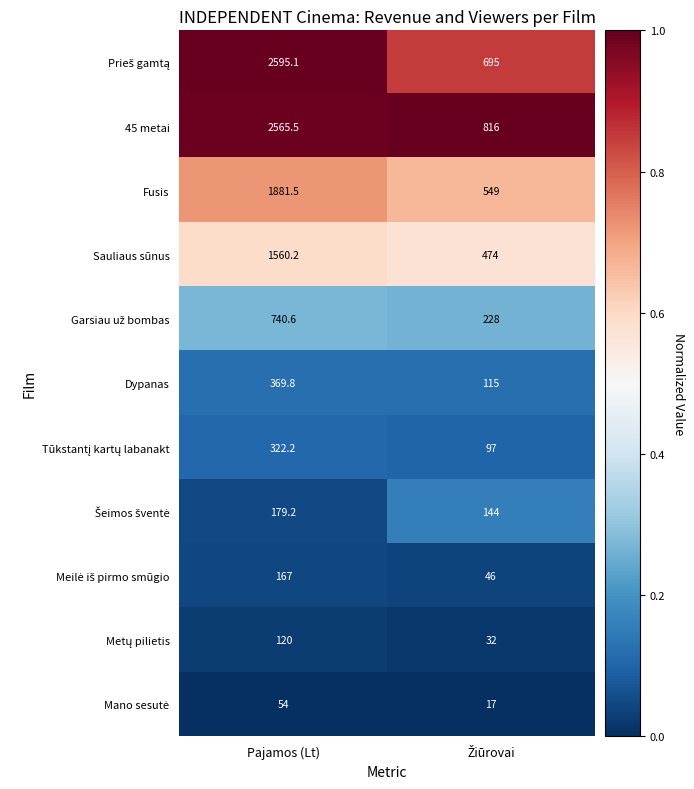

Where does the Sauliaus sūnus series first go above 1560?

Pajamos (Lt)